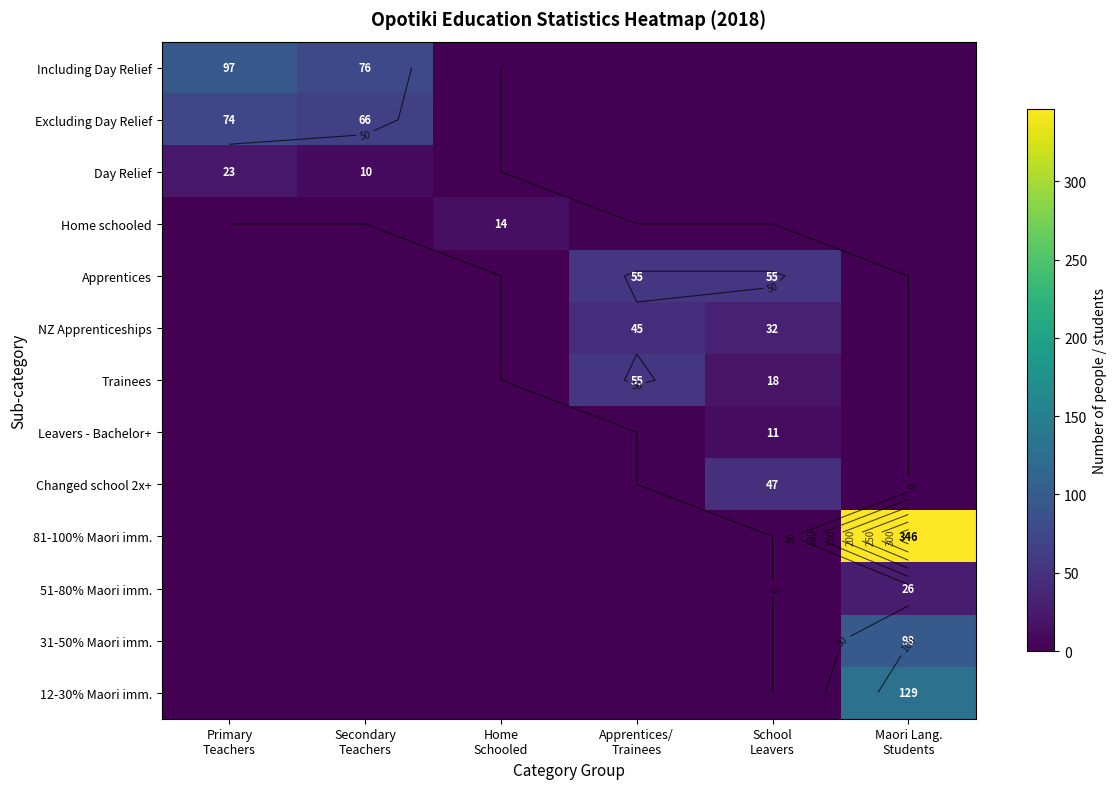

What is the spread (max minus min) of values at Secondary
Teachers?

76